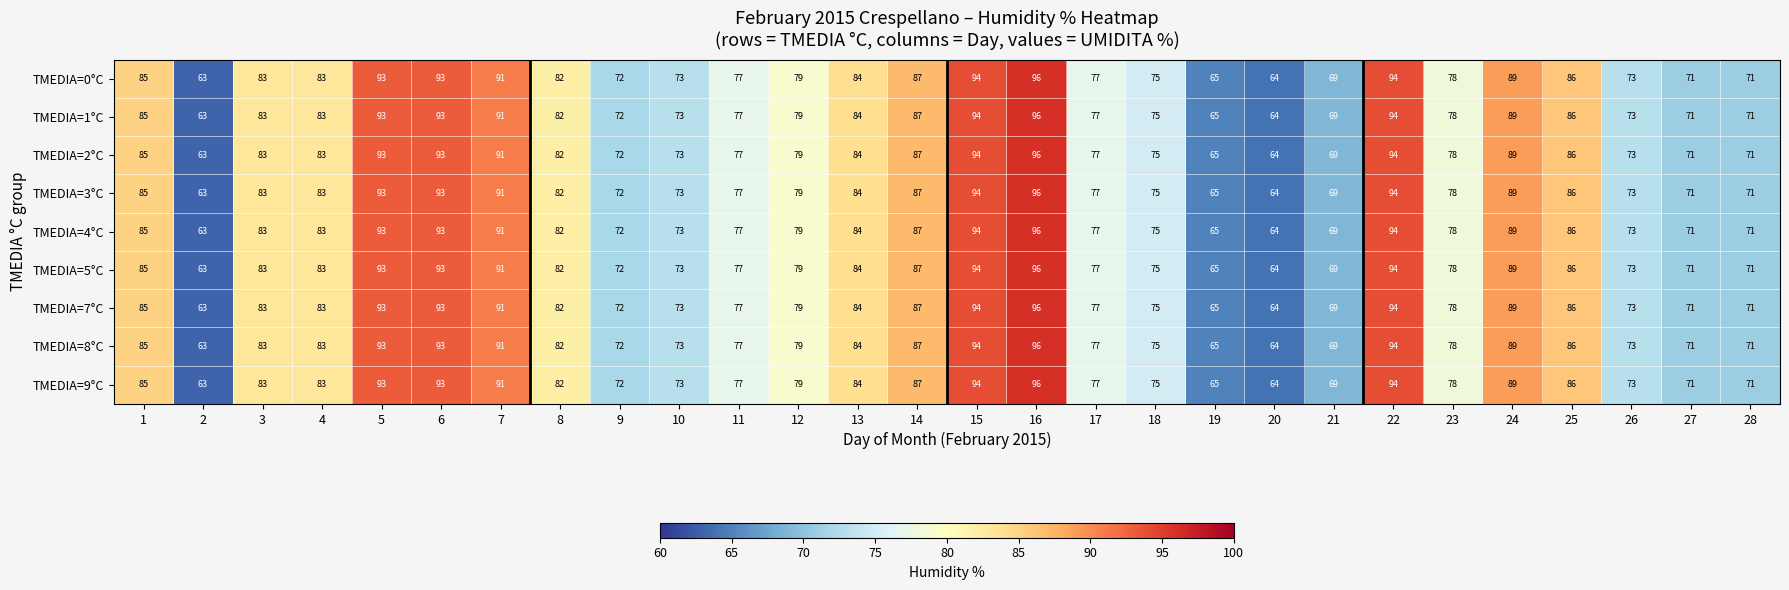

What is the total value across all series at 27?

639